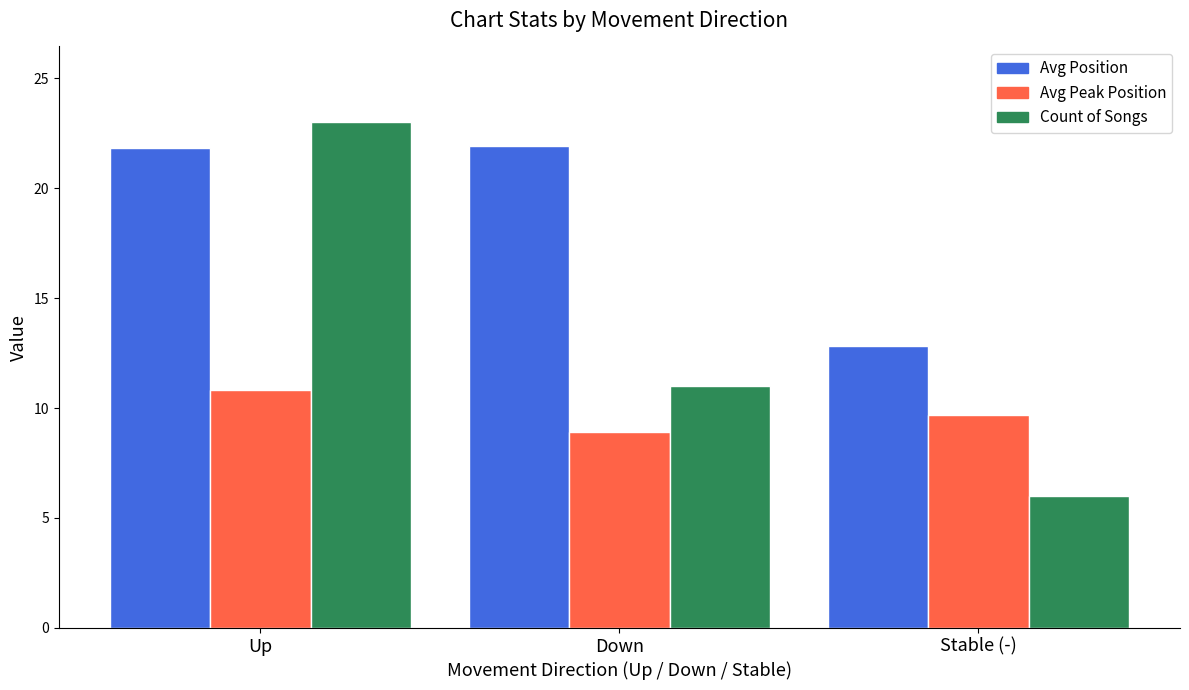

What is the difference between the Avg Position values at Stable (-) and Down?

9.1